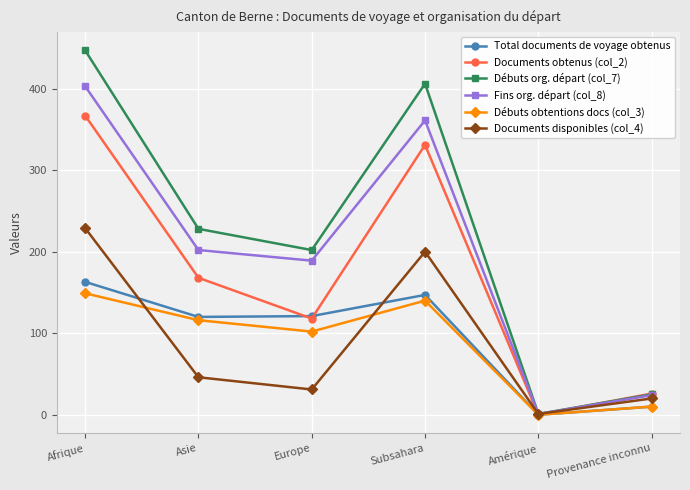

What is the difference between the Débuts obtentions docs (col_3) values at Amérique and Europe?

102